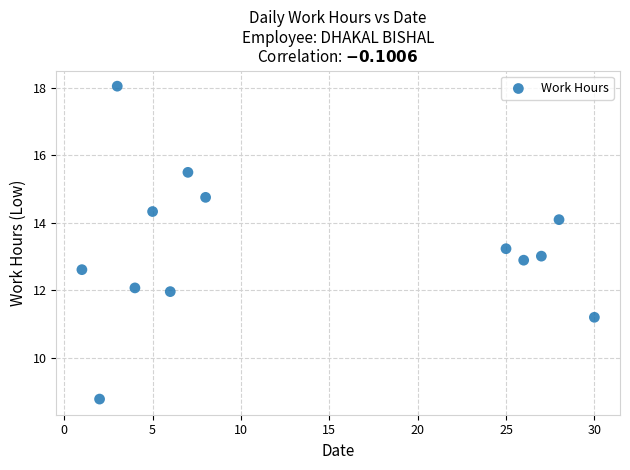

What is the range of Y values (max minus min)?

9.3